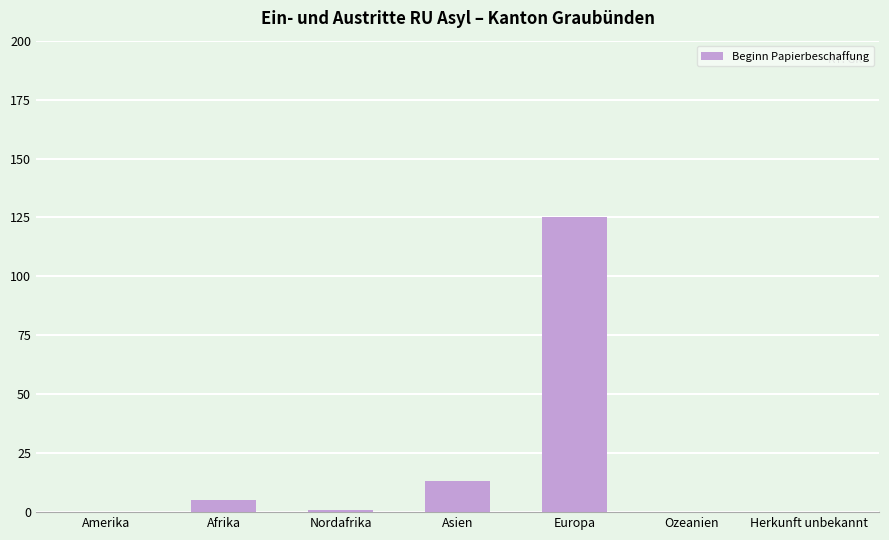

Is it true that the value at Amerika is 0?

True